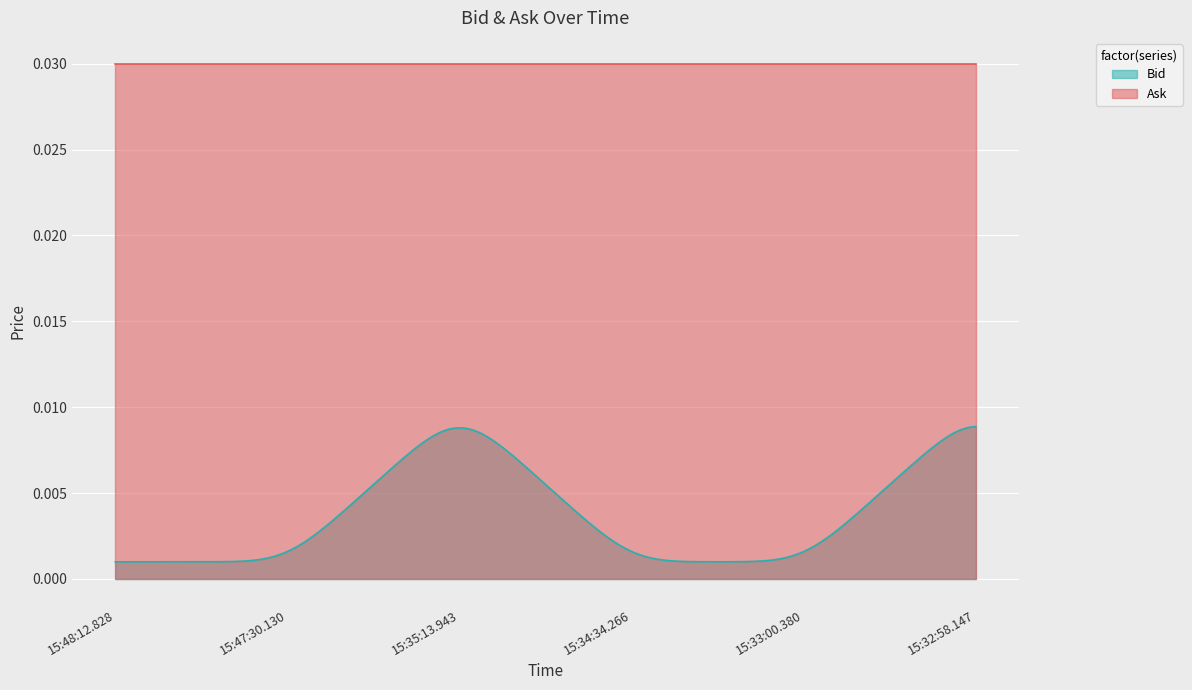

True or false: Bid and Ask cross at least once.

False